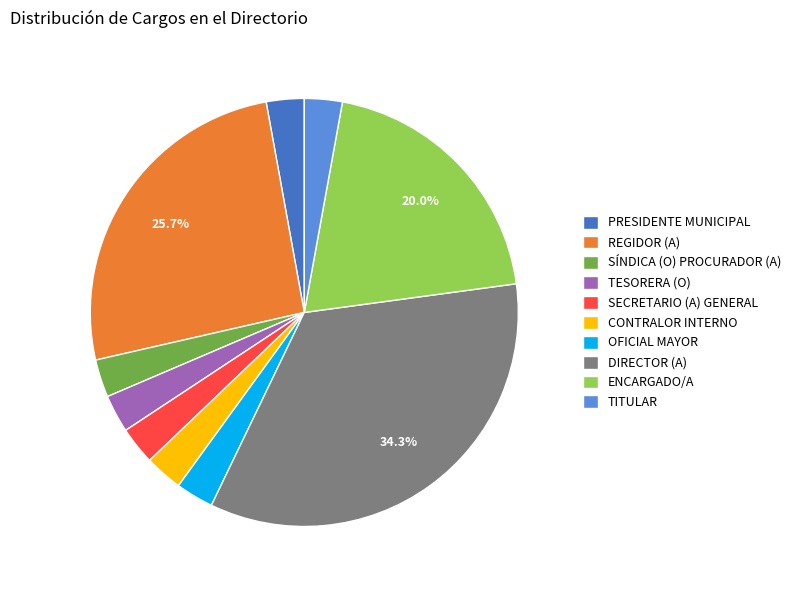

Is there a majority slice in this chart?

No